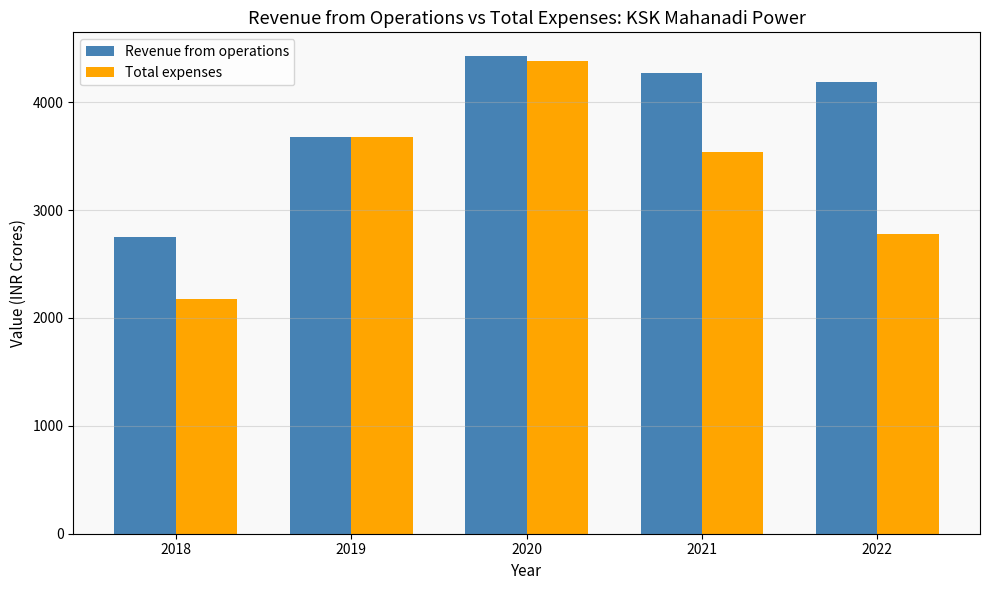

What is the value of the Total expenses bar at the 5th from the left?

2781.9